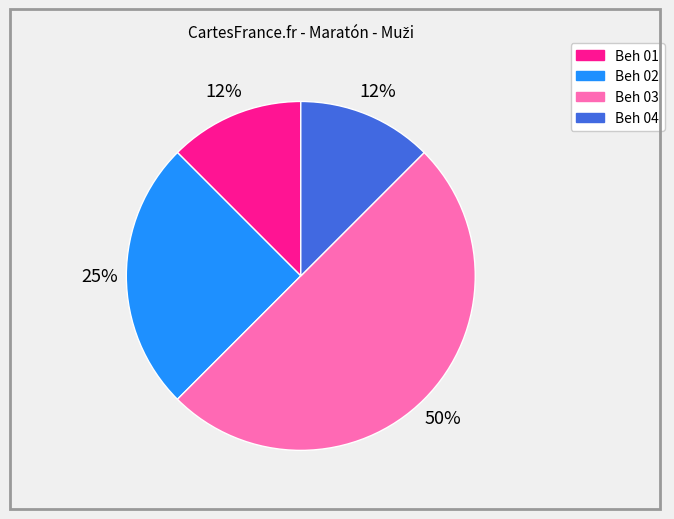

Is it true that Beh 03 is 59% of the pie?

False